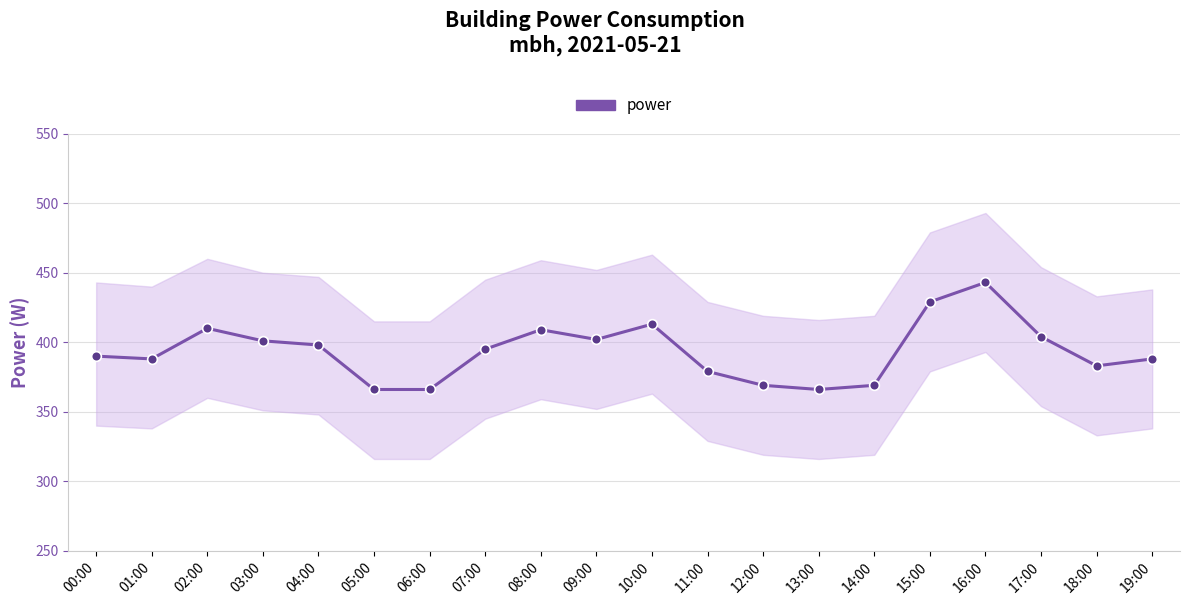

What is the sum of the values at 08:00 and 11:00?

788